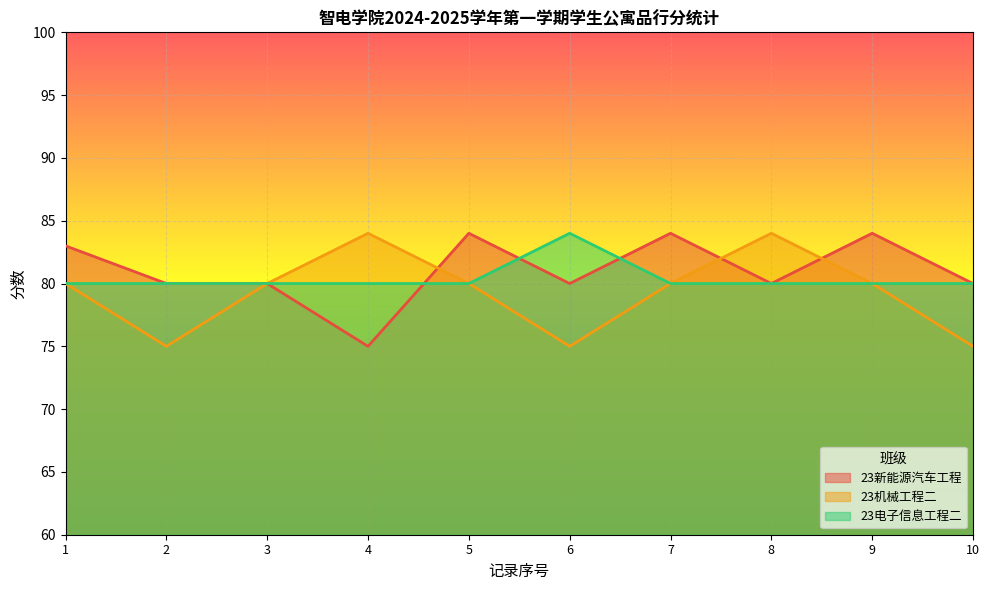

In 23新能源汽车工程, how many points are higher than both neighbors (excluding endpoints)?

3